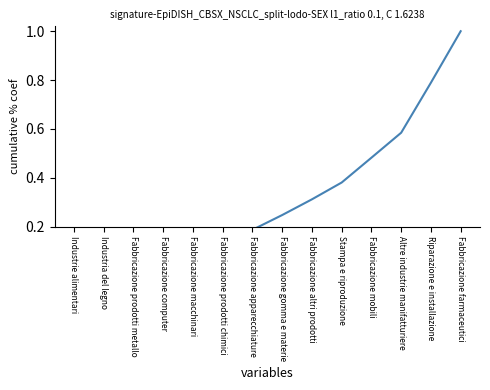

What is the greatest value displayed?

1.0